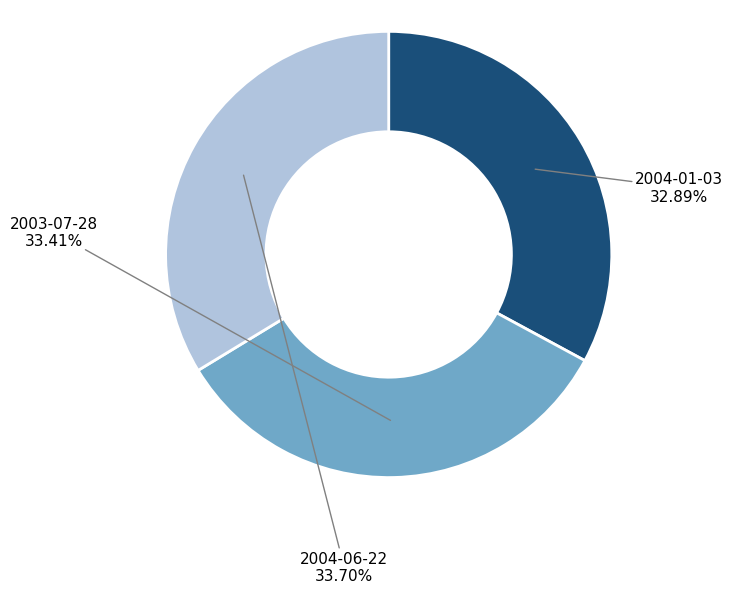

Does any single category account for the majority?

No